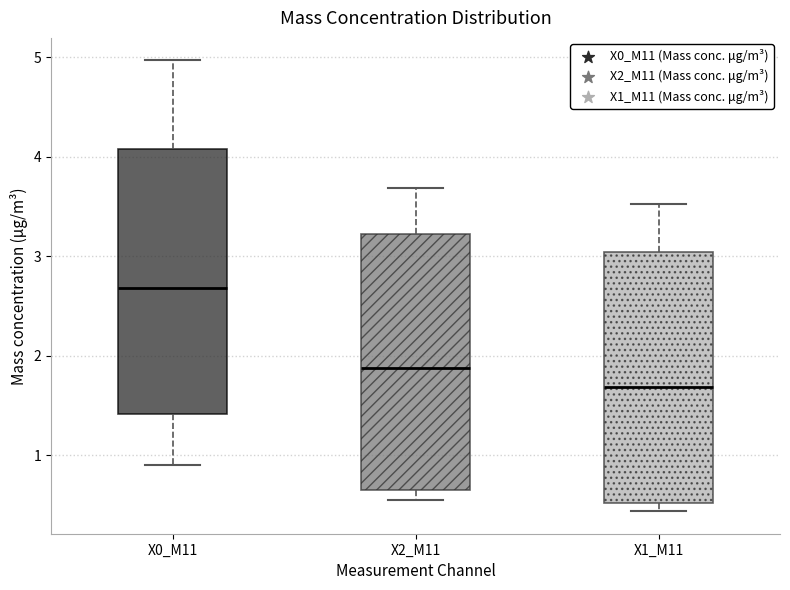

Reading left to right, read every box against the y-axis: the position of its median line, the range the box covers, and the ends of its whiskers. The values are not printed on the chart, so give them approximately, as read against the axis.

X0_M11: median 2.7, box 1.4 to 4.1, whiskers 0.9 to 5.0
X2_M11: median 1.9, box 0.7 to 3.2, whiskers 0.6 to 3.7
X1_M11: median 1.7, box 0.5 to 3.0, whiskers 0.4 to 3.5